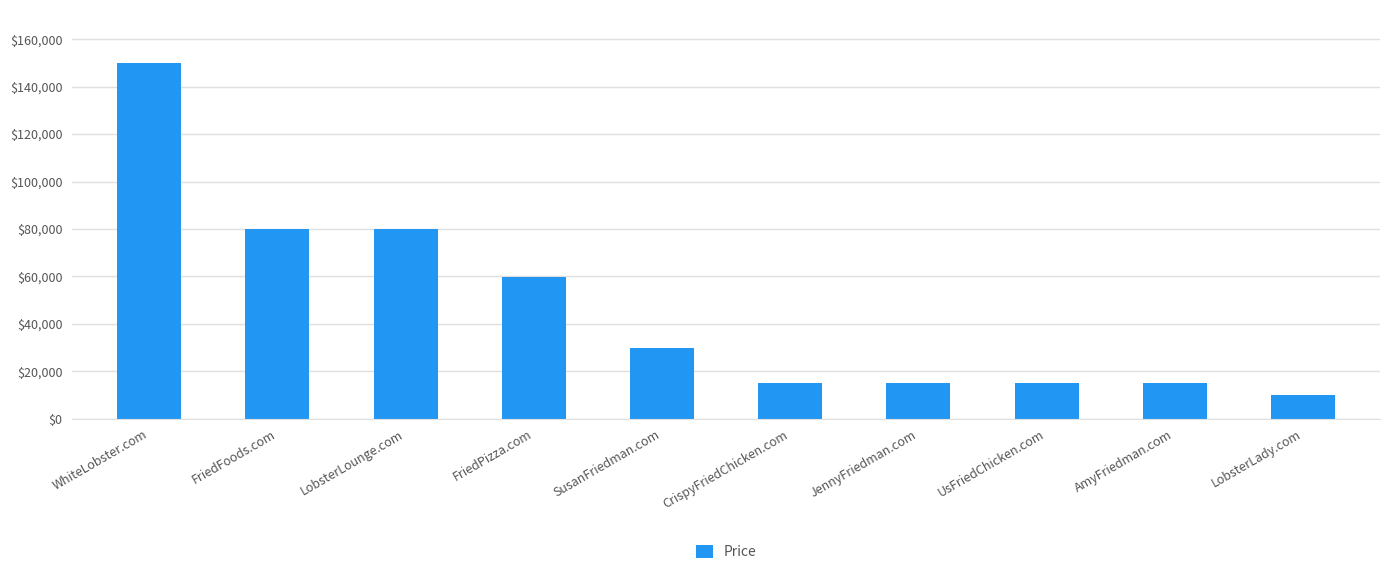

Reading left to right, transcribe all the data shown in this chart.

149888	79888	79888	59888	29888	14888	14888	14888	14888	9888